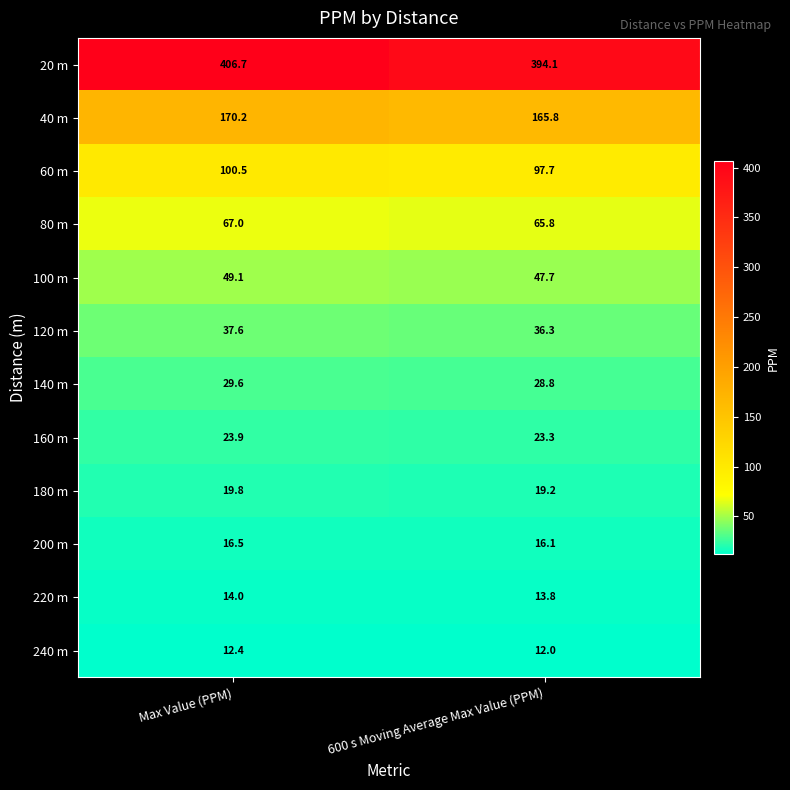

What is the difference between the maximum and minimum values in the 20 m series?

12.6